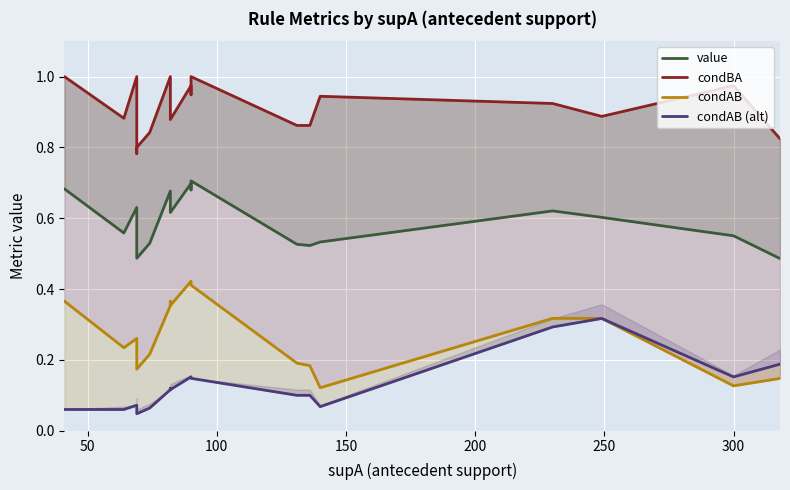

Does the chart display data point markers on the line(s)?

No